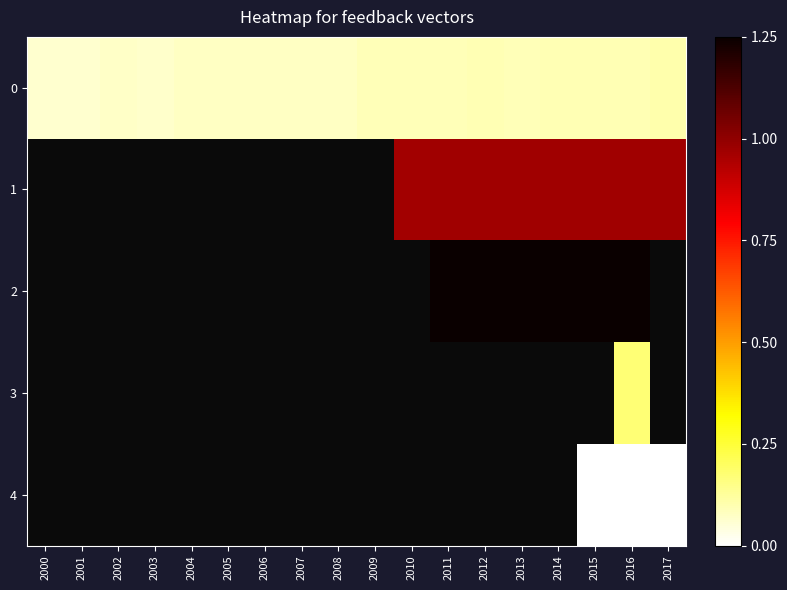

Count the number of categories in the chart.

18